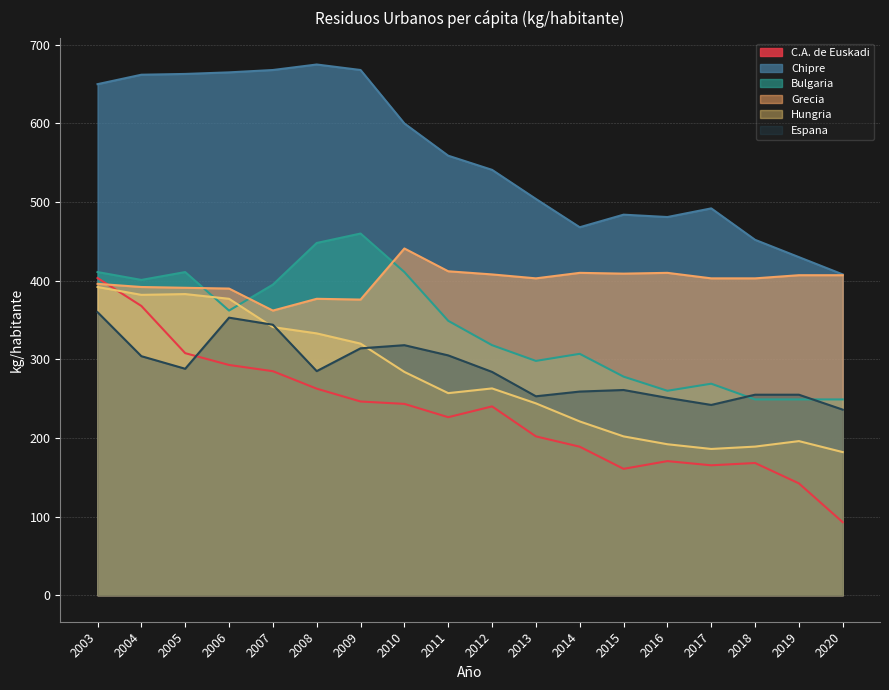

At which category does C.A. de Euskadi reach its first local peak?

2012